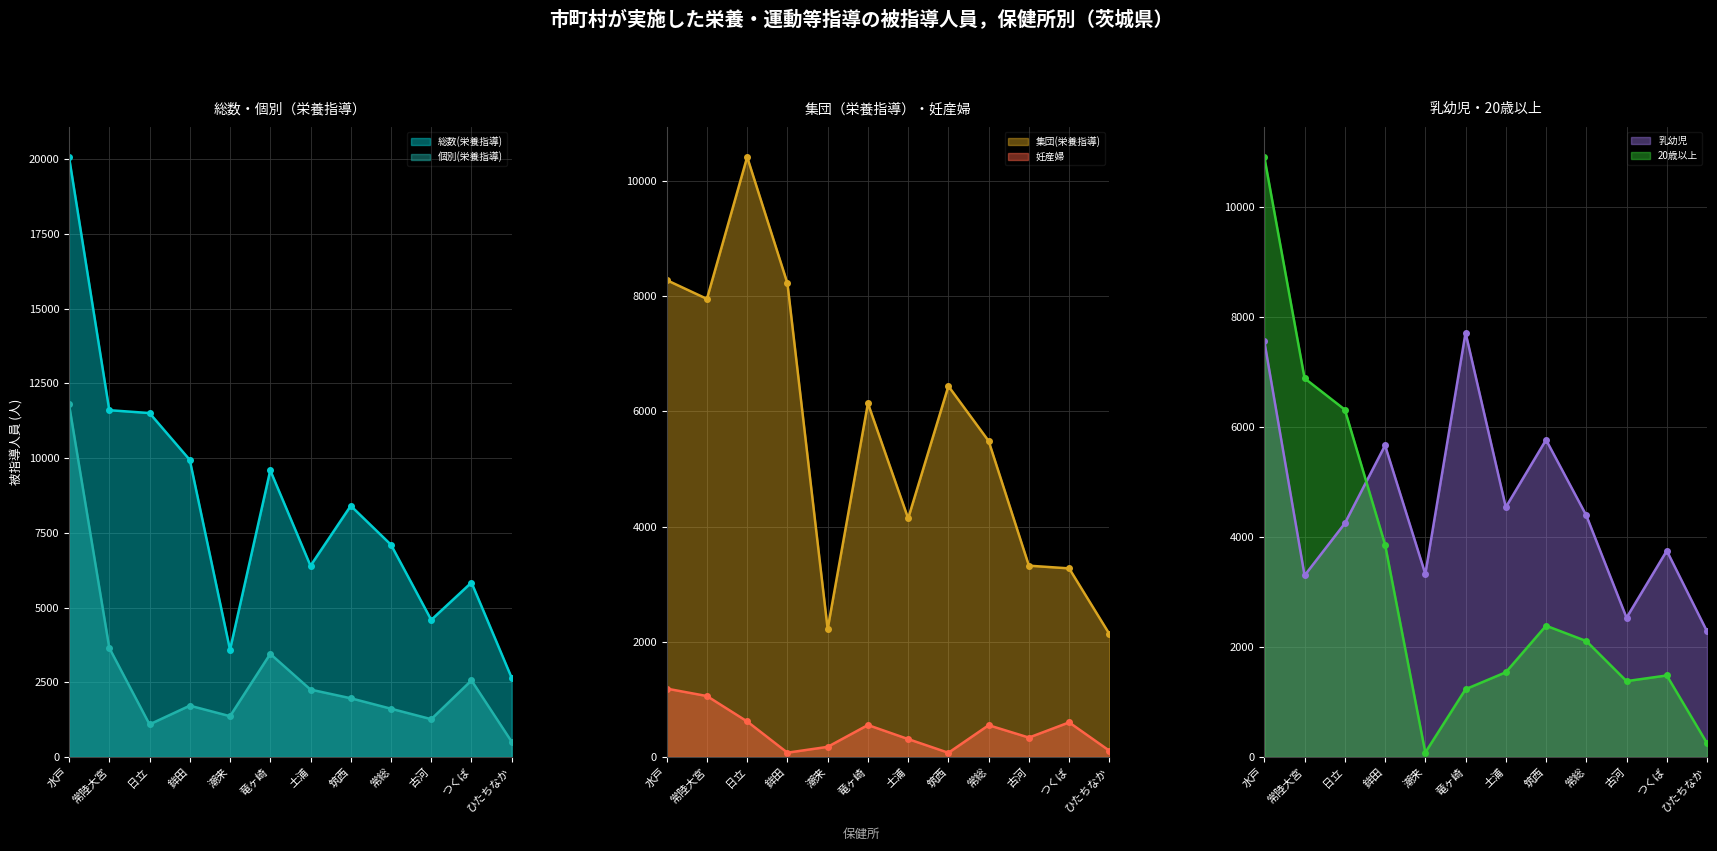

Reading right to left, extract all data points from this chart.

総数(栄養指導): 2643	5836	4586	7100	8403	6396	9590	3586	9939	11505	11601	20070
個別(栄養指導): 508	2562	1265	1615	1965	2255	3450	1365	1717	1090	3649	11792
集団(栄養指導): 2135	3274	3321	5485	6438	4141	6140	2221	8222	10415	7952	8278
妊産婦: 109	601	337	552	73	311	555	176	75	617	1058	1187
乳幼児: 2284	3752	2533	4394	5769	4544	7718	3329	5668	4249	3302	7561
20歳以上: 250	1483	1380	2109	2388	1541	1233	81	3864	6318	6888	10913